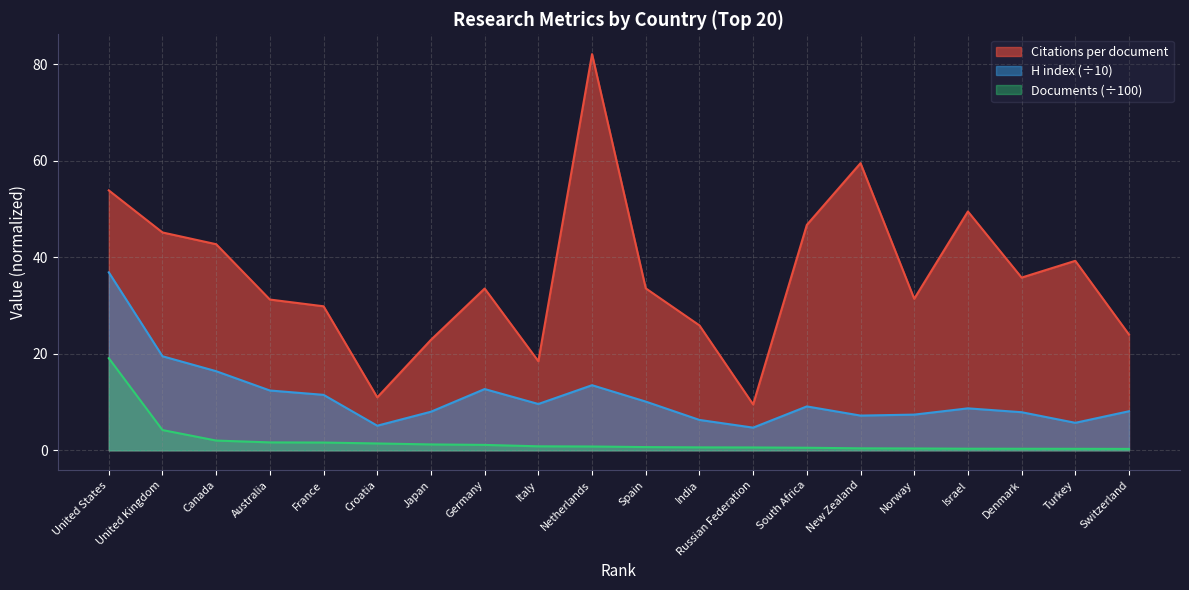

Is it true that H index equals 13.5 at Netherlands?

True